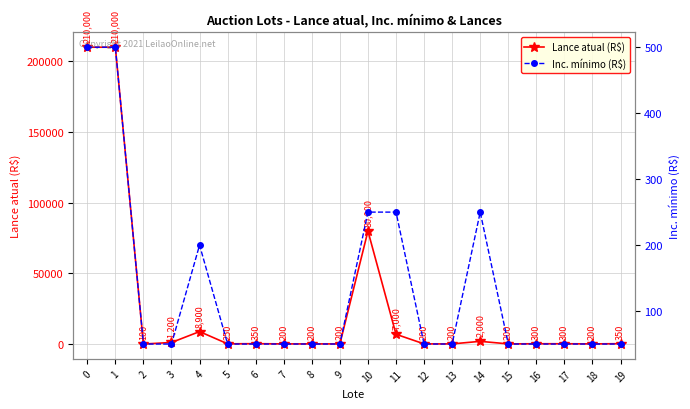

How many interior local peaks does the Inc. mínimo (R$) series have?

2